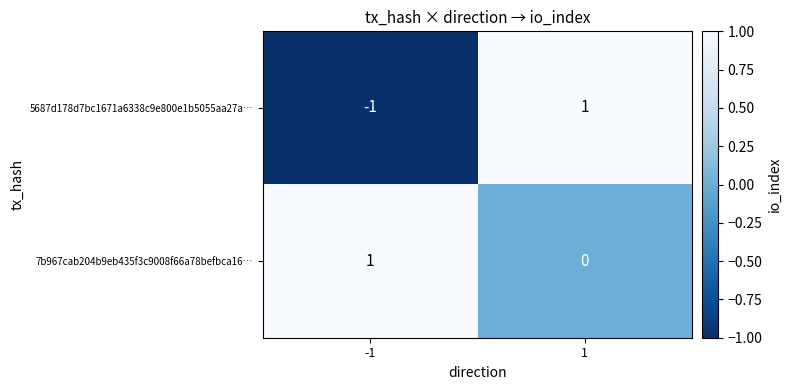

Which series has the largest range (max minus min)?

5687d178d7bc1671a6338c9e800e1b5055aa27a…